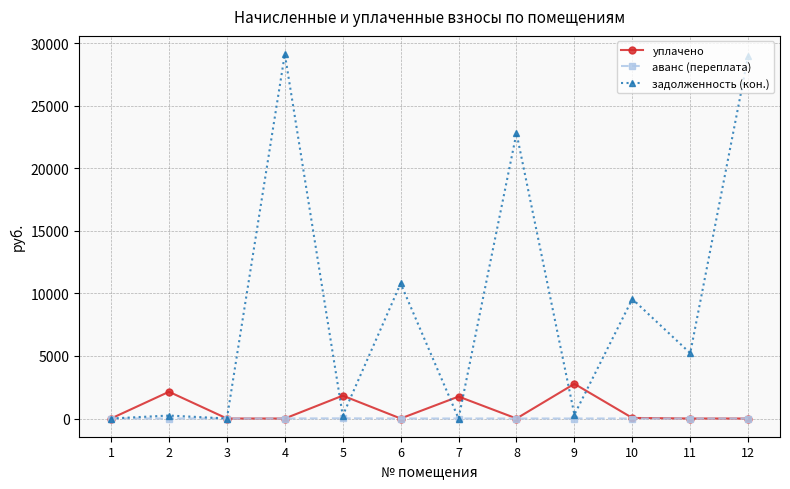

Rank the series by their maximum value, from highest to lowest.

задолженность (кон.), уплачено, аванс (переплата)